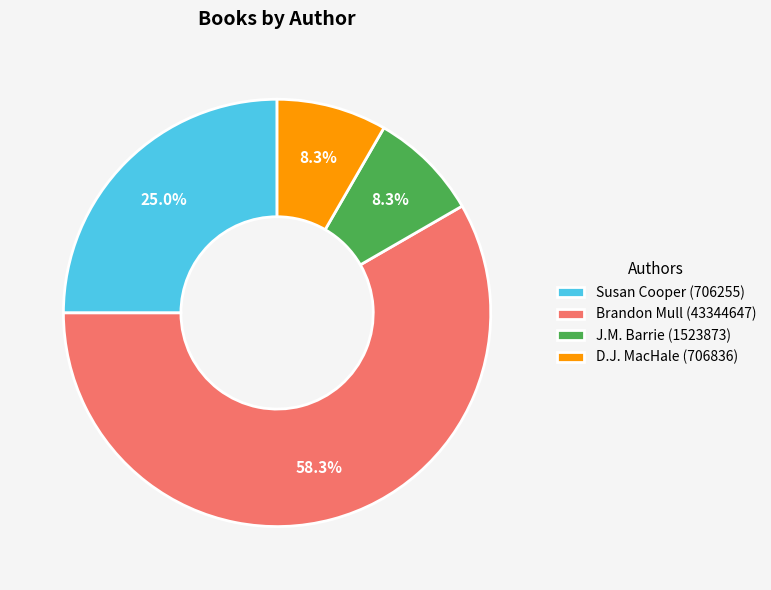

Is the sum of D.J. MacHale (706836) and Susan Cooper (706255) greater than half?

No